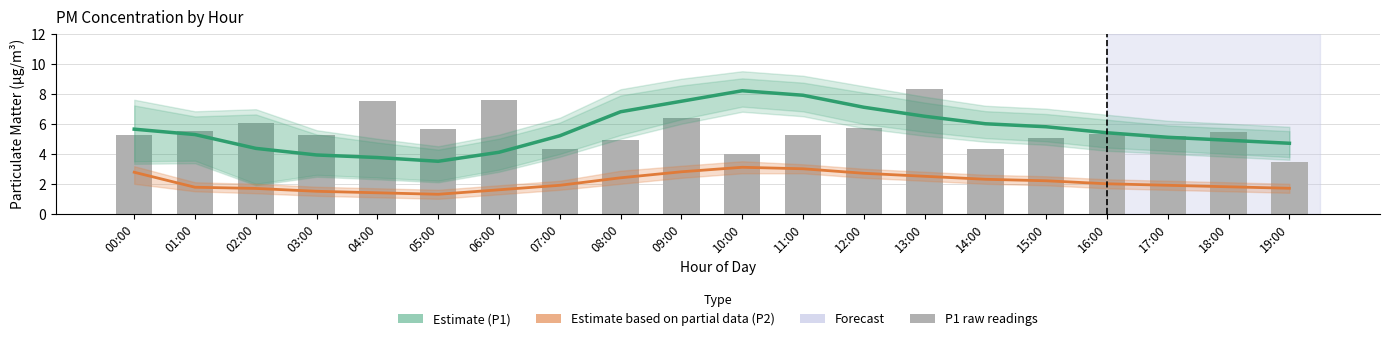

Reading right to left, what are all the values shown in this chart?

19:00=3.5	18:00=5.5	17:00=5.2	16:00=5.3	15:00=5.0	14:00=4.3	13:00=8.3	12:00=5.7	11:00=5.3	10:00=4.0	09:00=6.4	08:00=4.9	07:00=4.3	06:00=7.6	05:00=5.7	04:00=7.5	03:00=5.3	02:00=6.0	01:00=5.5	00:00=5.3